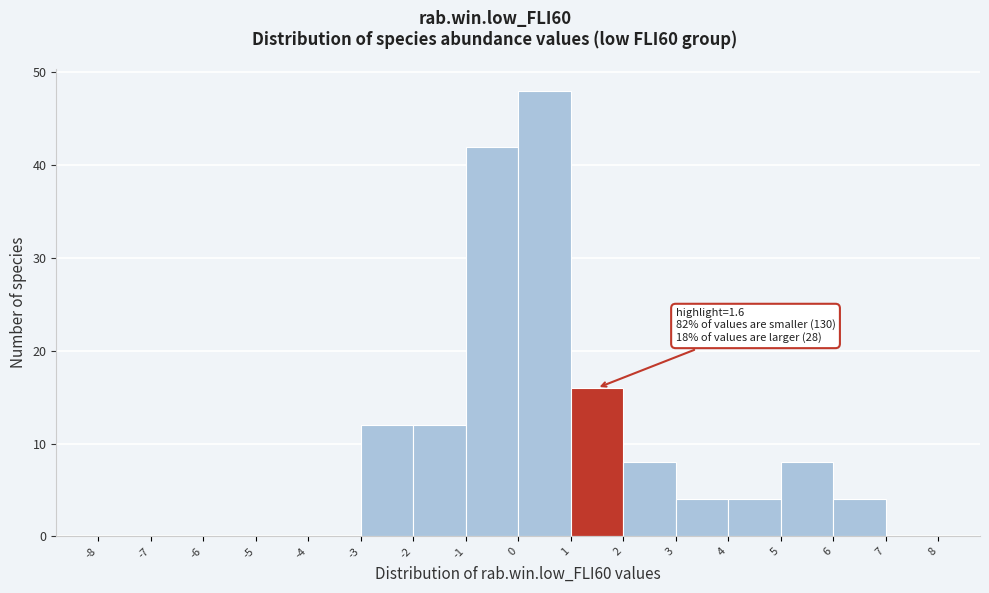

Over which range of the x-axis is the bar tallest?

0 to 1